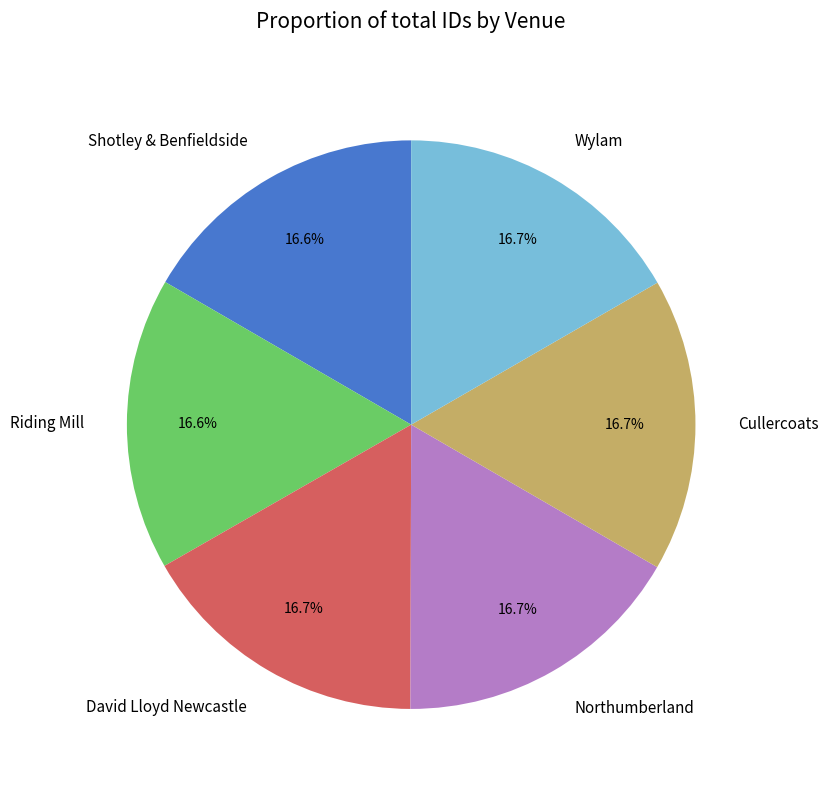

Does Cullercoats account for over 50% of the chart?

No